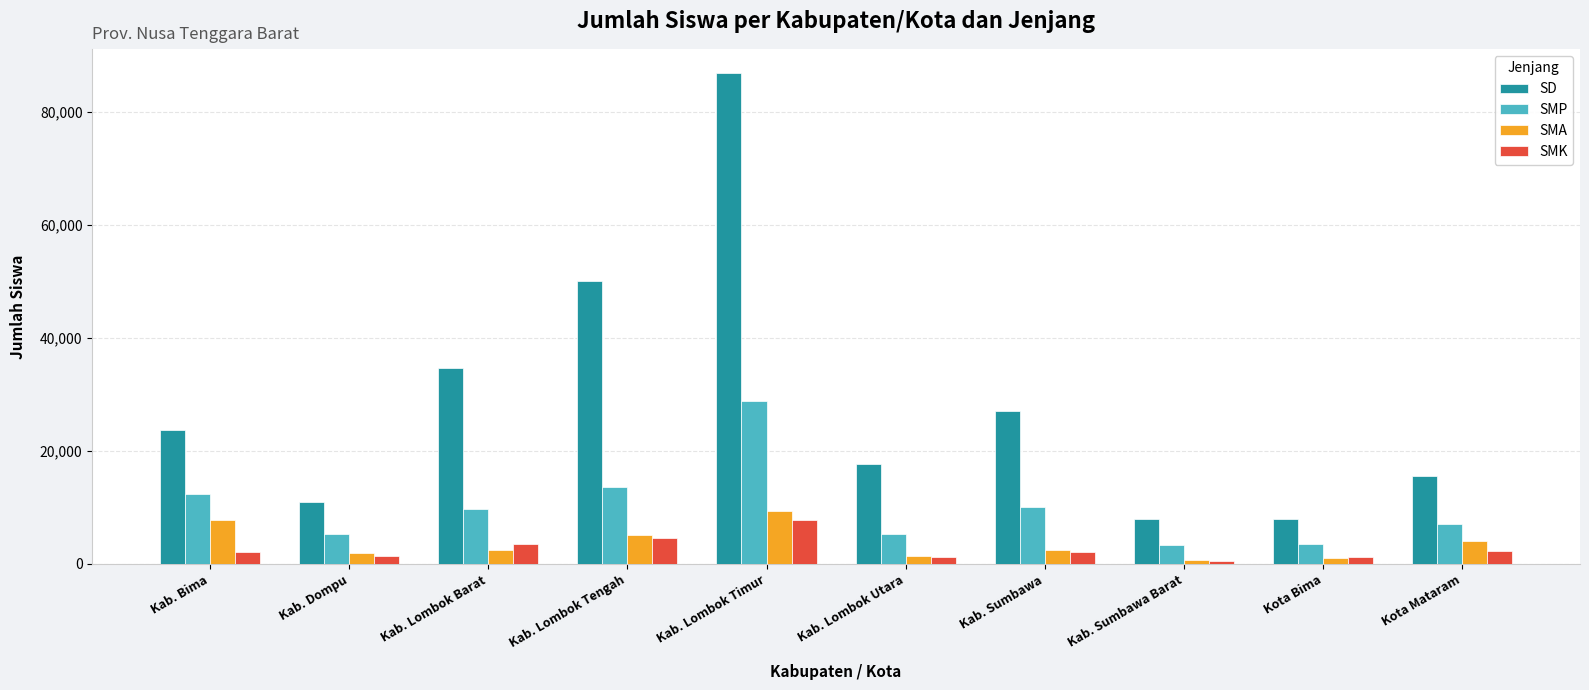

What is the minimum value for SMA?

658